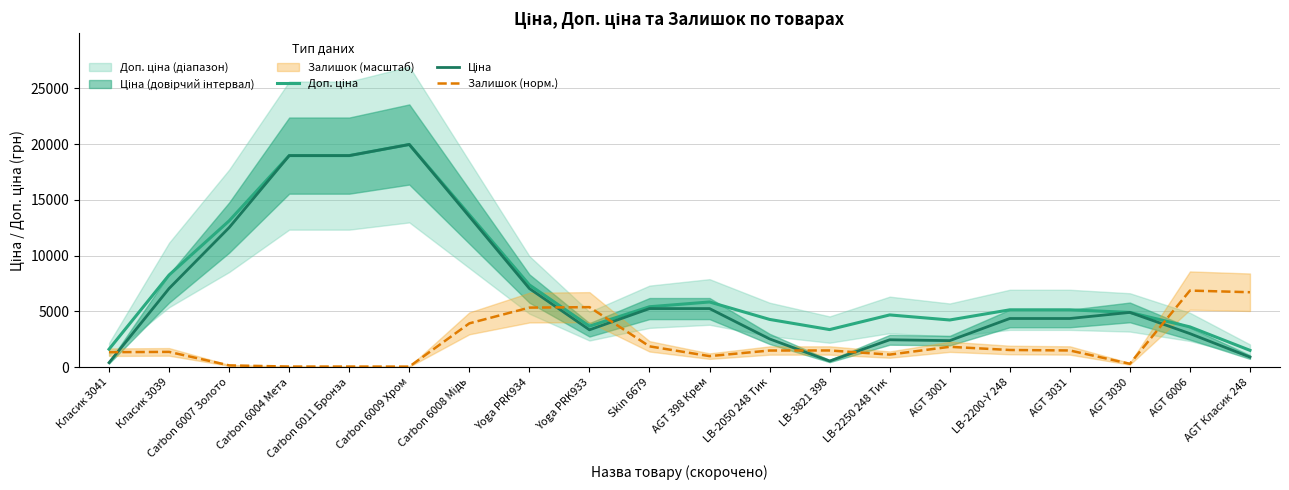

What position from the right is AGT 3031?

4